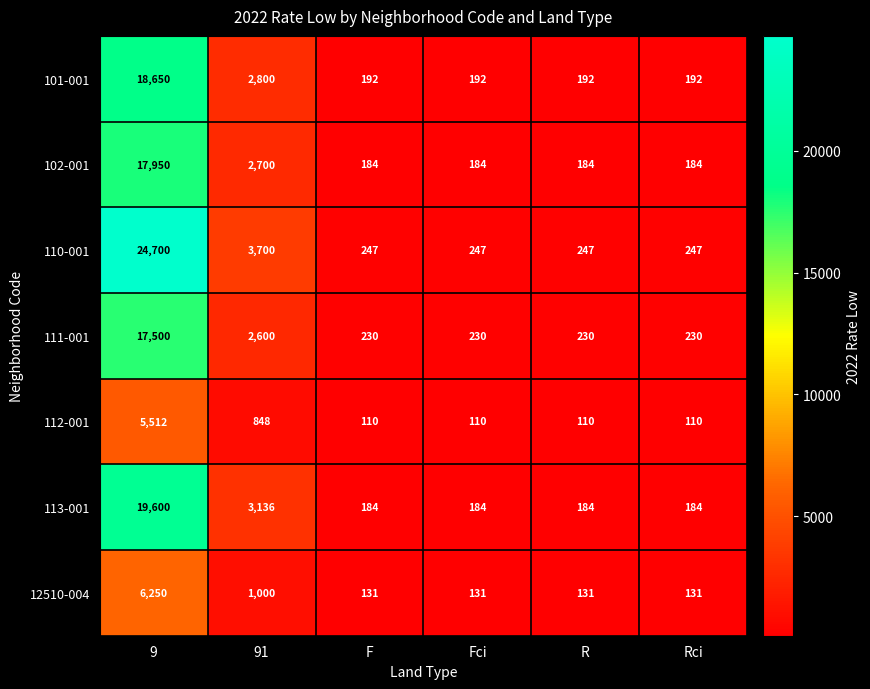

What is the maximum value shown in the chart?

24700